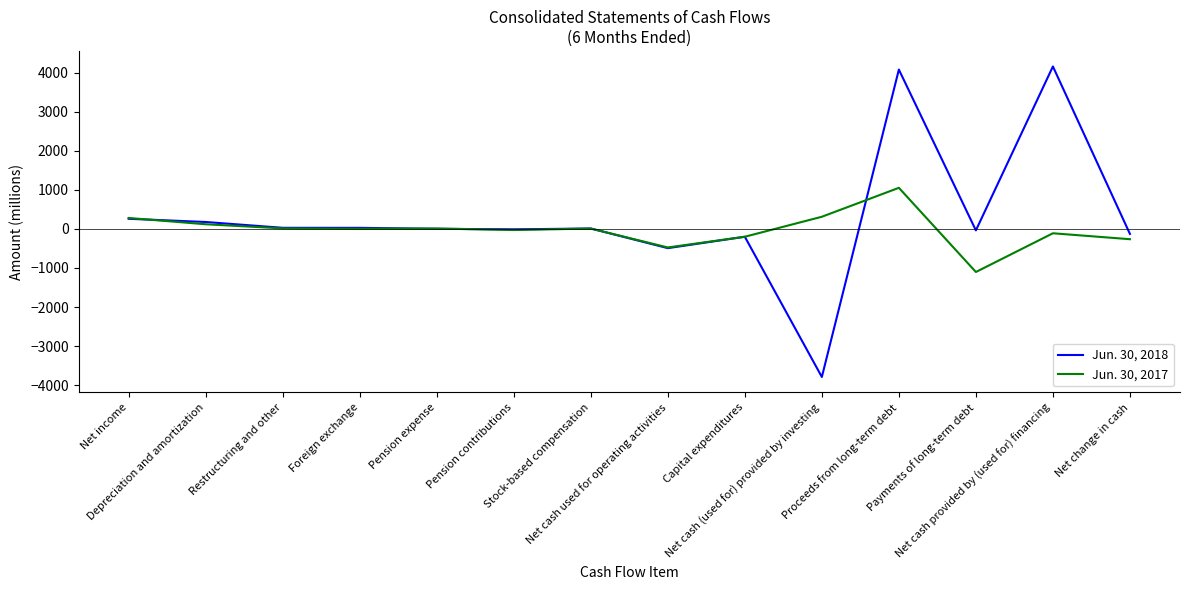

The Jun. 30, 2017 series shows 1763 at Proceeds from long-term debt. True or false?

False